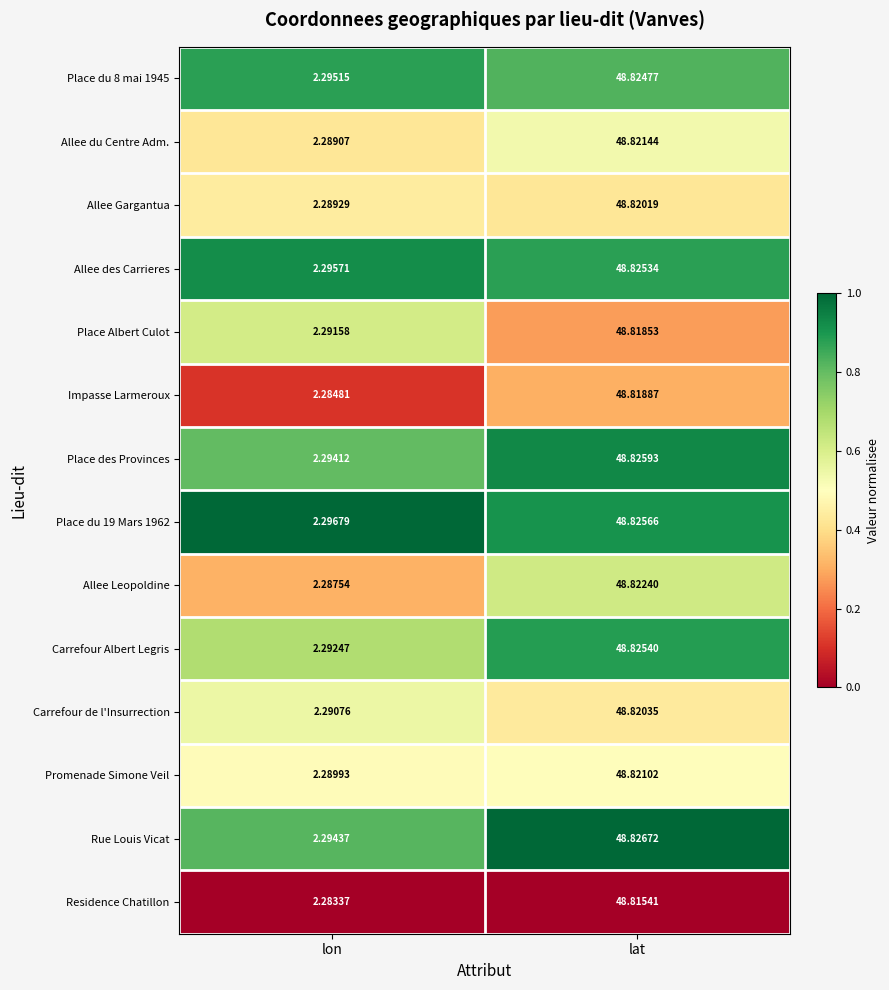

Which series has the widest spread of values?

Allee Leopoldine